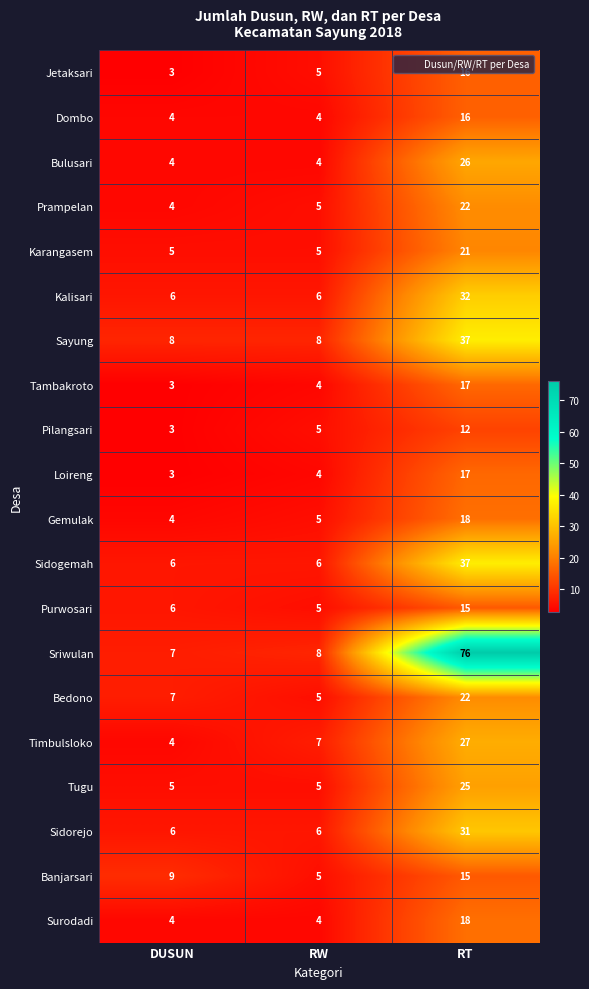

What is the total value across all series at RW?

106